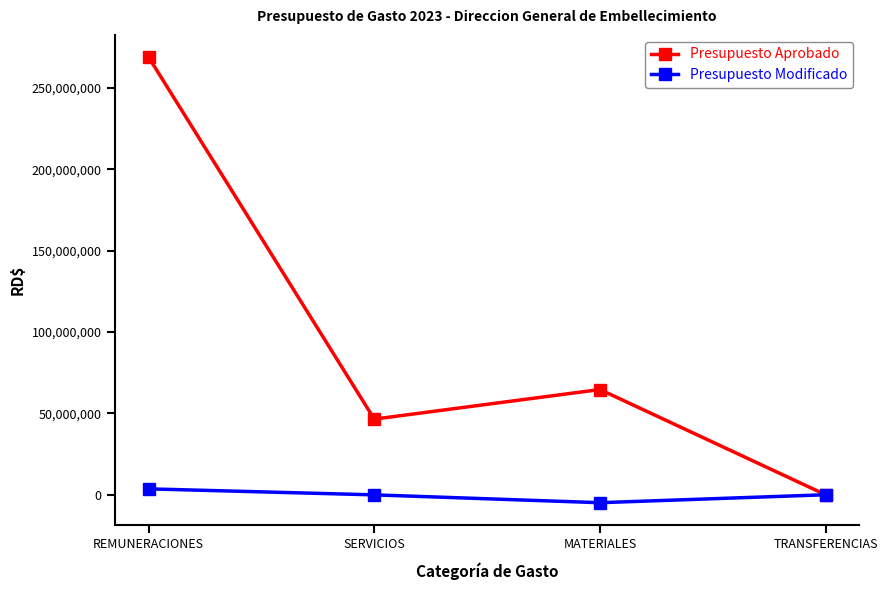

Which series has the widest spread of values?

Presupuesto Aprobado